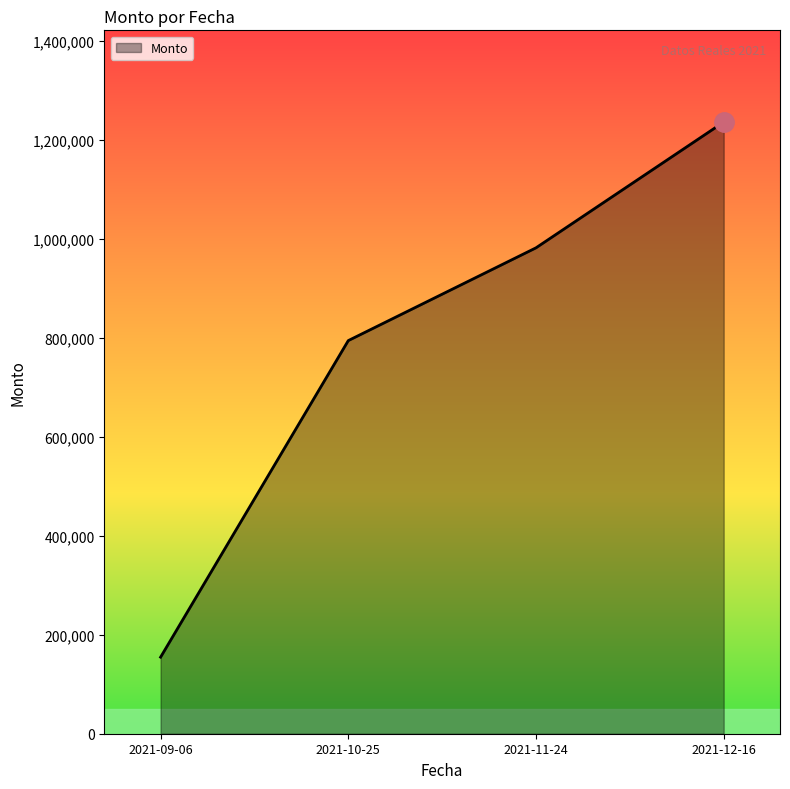

What is the difference between the second highest and minimum values?

827050